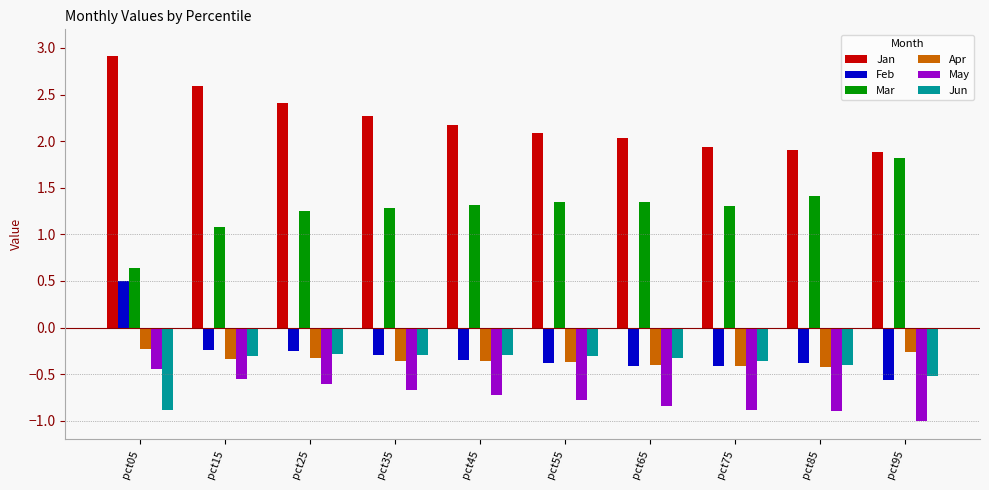

Which series changed the most between pct35 and pct85?

Jan